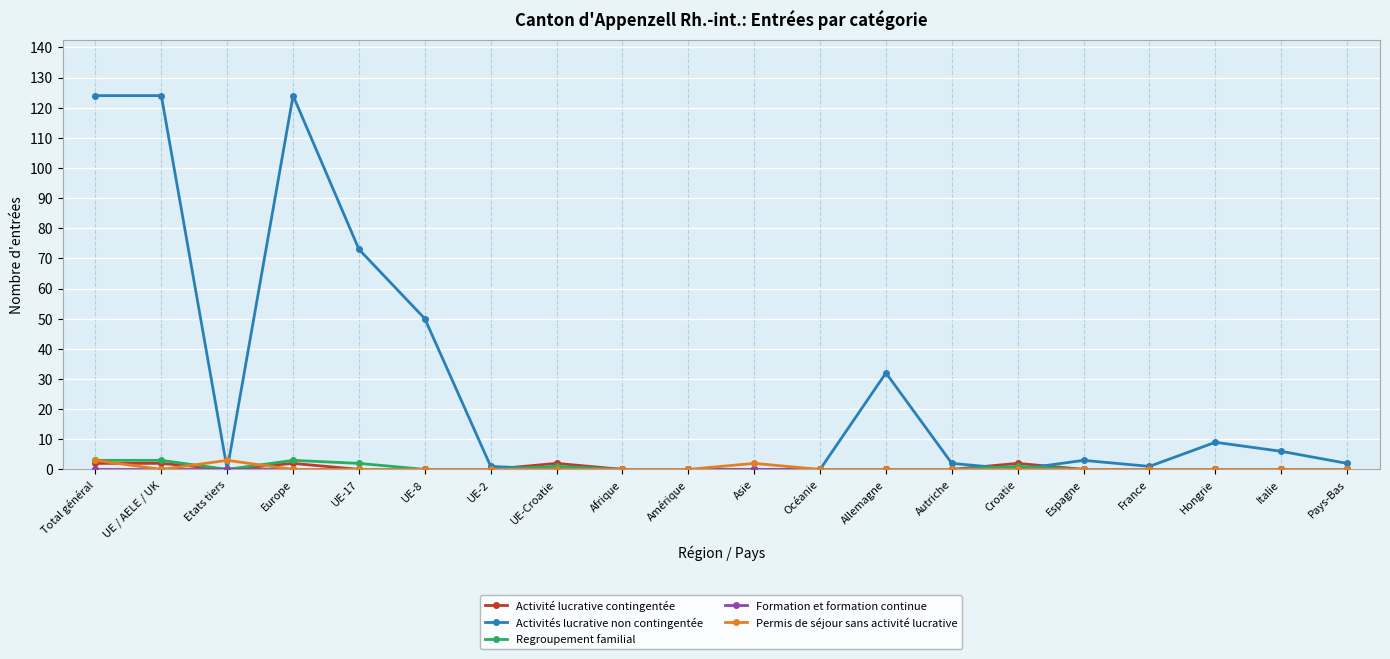

The Permis de séjour sans activité lucrative series shows 0 at Amérique. True or false?

True